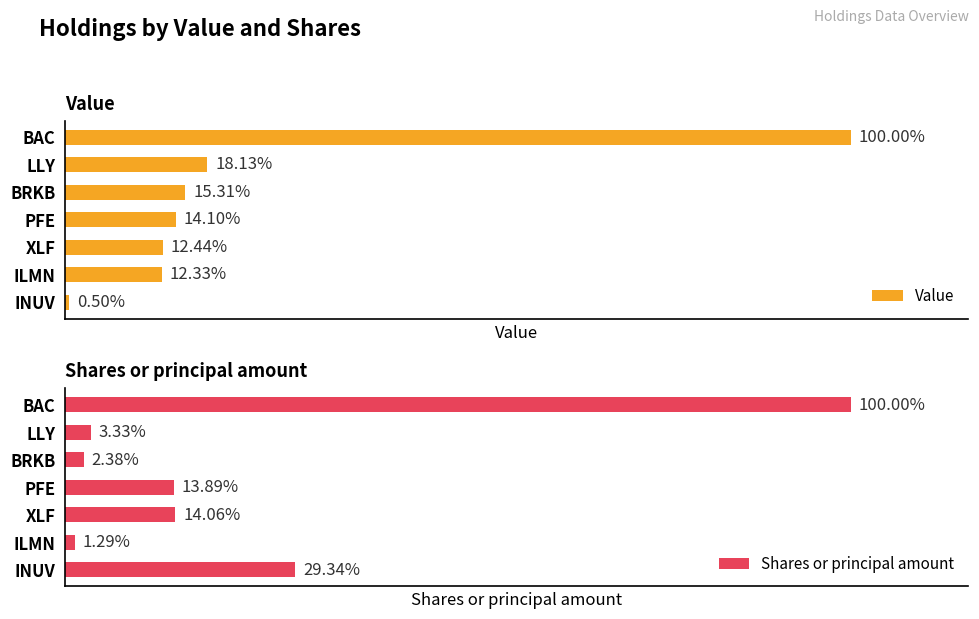

Are the bars horizontal?

Yes